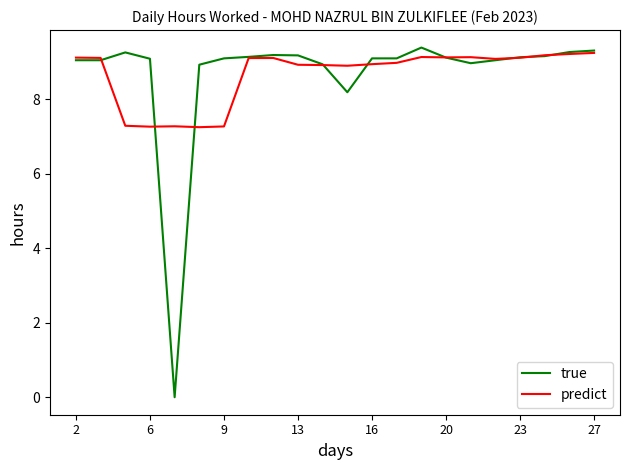

What is the maximum value for predict?

9.2